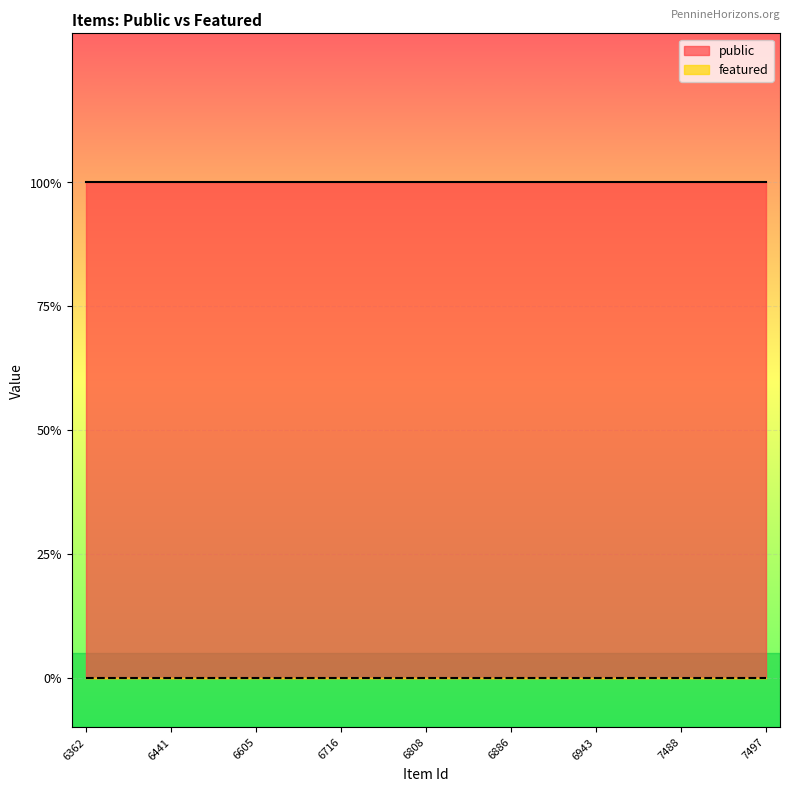

True or false: featured and public intersect in this chart.

False